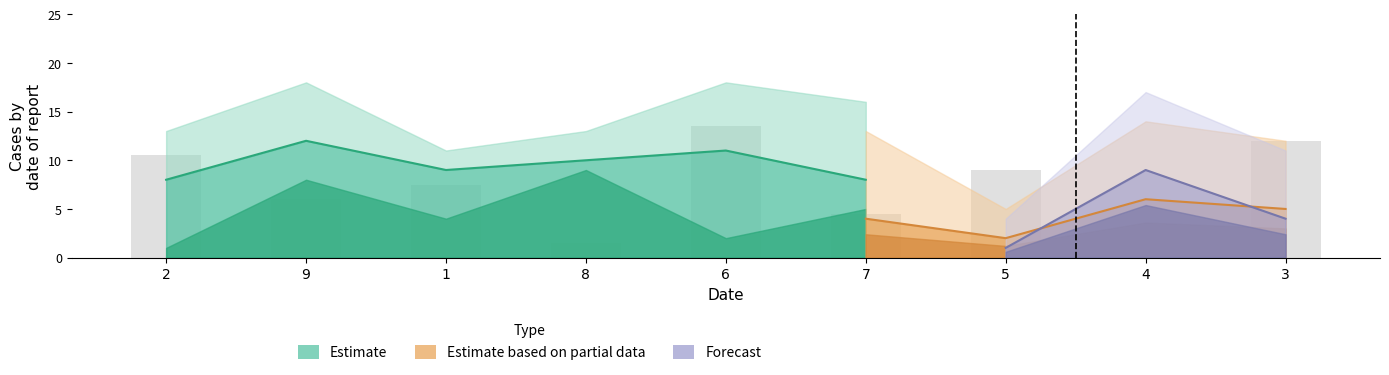

The col_6 series shows 3 at 6. True or false?

False